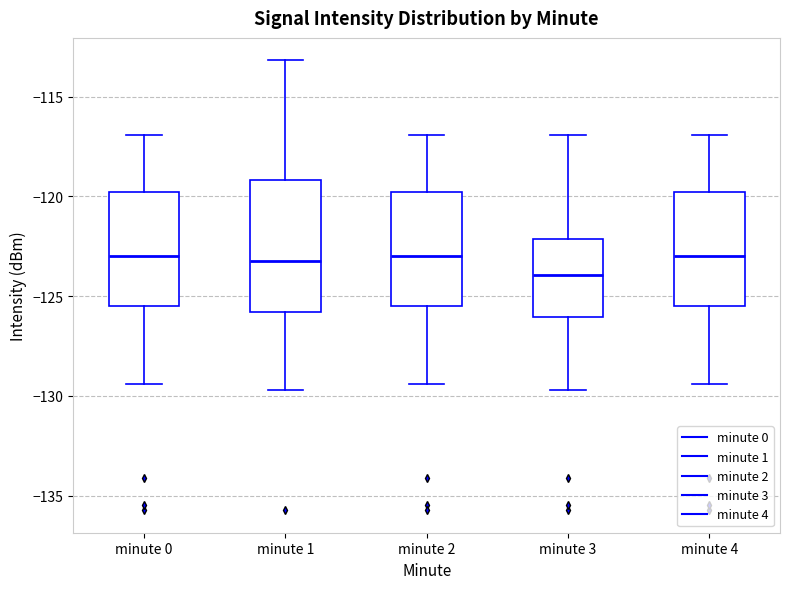

Where is the lower edge of the box for minute 2 on the y-axis? The values are not printed on the chart, so give them approximately, as read against the axis.

-125.5